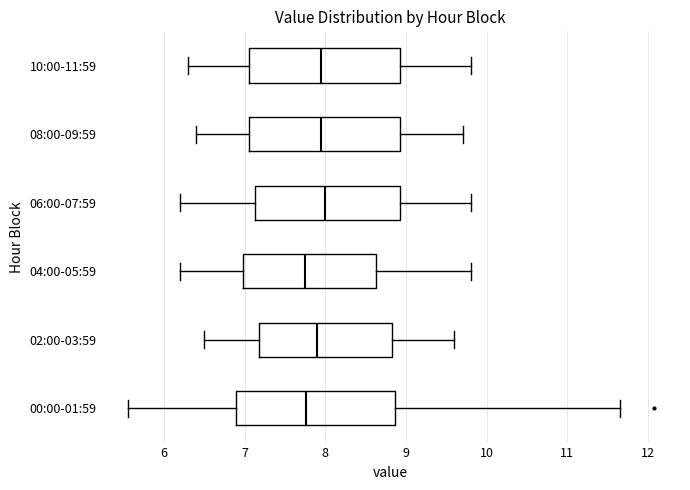

Where does the left whisker of the box for 06:00-07:59 end on the x-axis? The values are not printed on the chart, so give them approximately, as read against the axis.

6.2